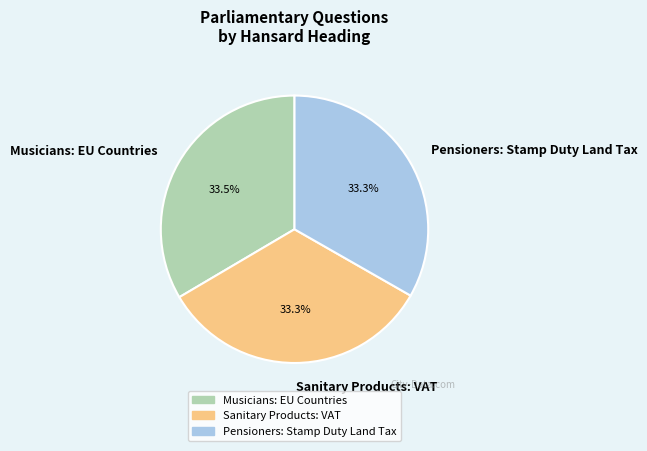

Approximately how many times larger is the value at Sanitary Products: VAT compared to Musicians: EU Countries?

1.0